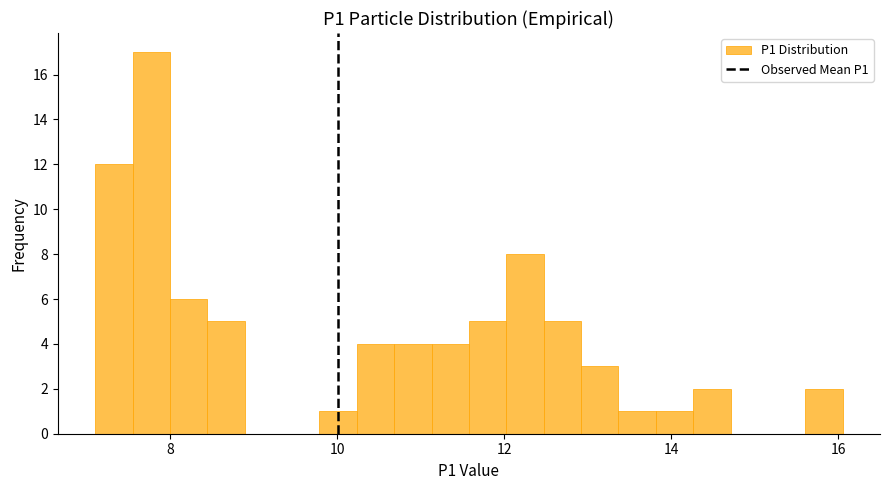

Read against the x-axis, roughly where is the centre of the tallest bar?

7.8